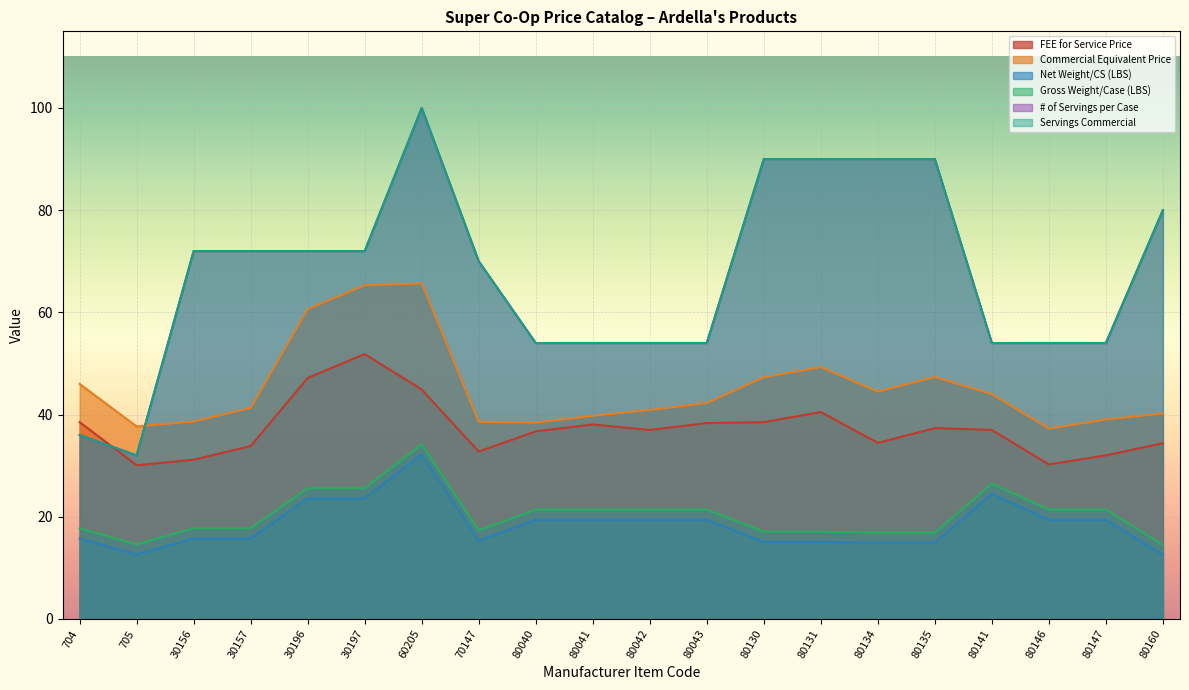

How many distinct data groups are displayed?

6